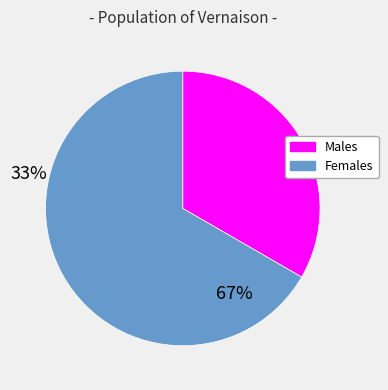

How many slices are in this pie chart?

2